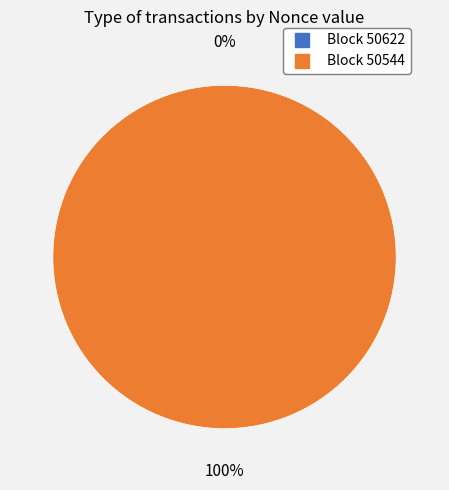

How many segments does this pie chart have?

2